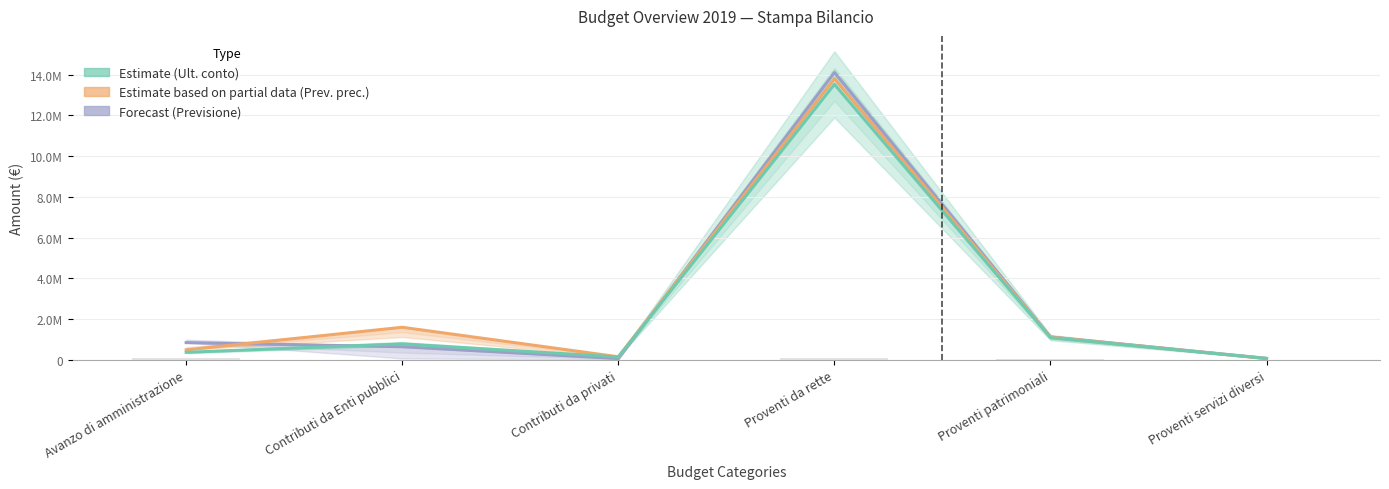

What is the label of the 2nd bar from the right?

Proventi patrimoniali